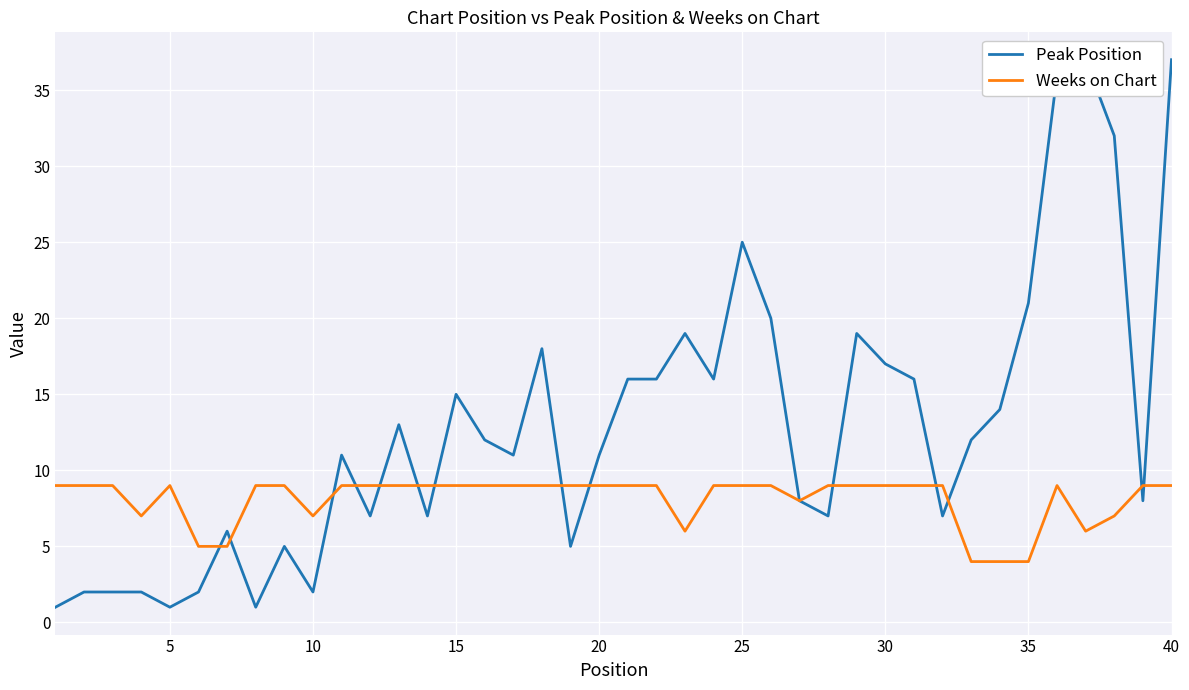

True or false: Peak Position and Weeks on Chart intersect in this chart.

True